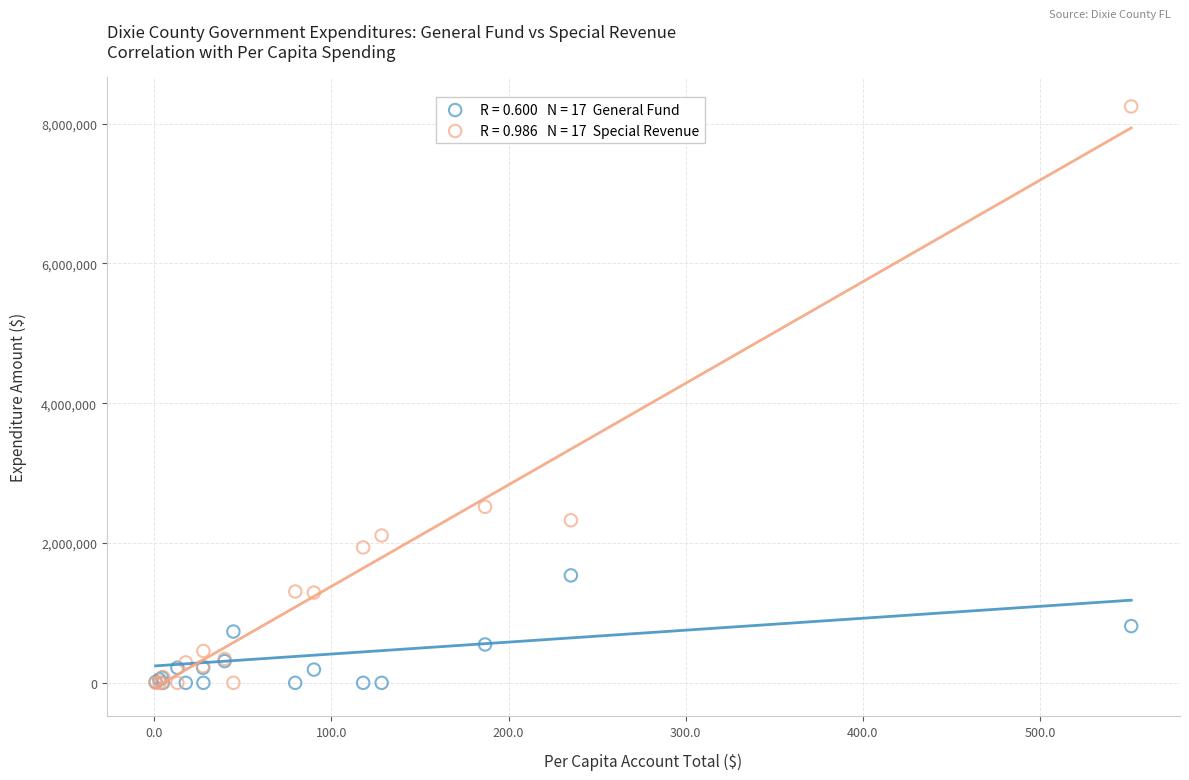

Across all series, what Y value is closest to 4121965?

2517744